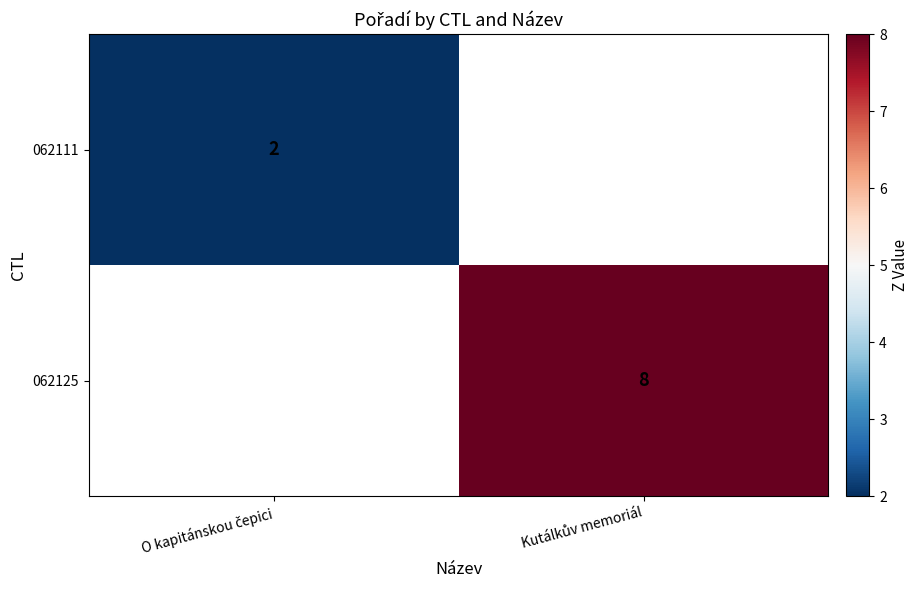

At which label does 062111 reach its minimum?

O kapitánskou čepici